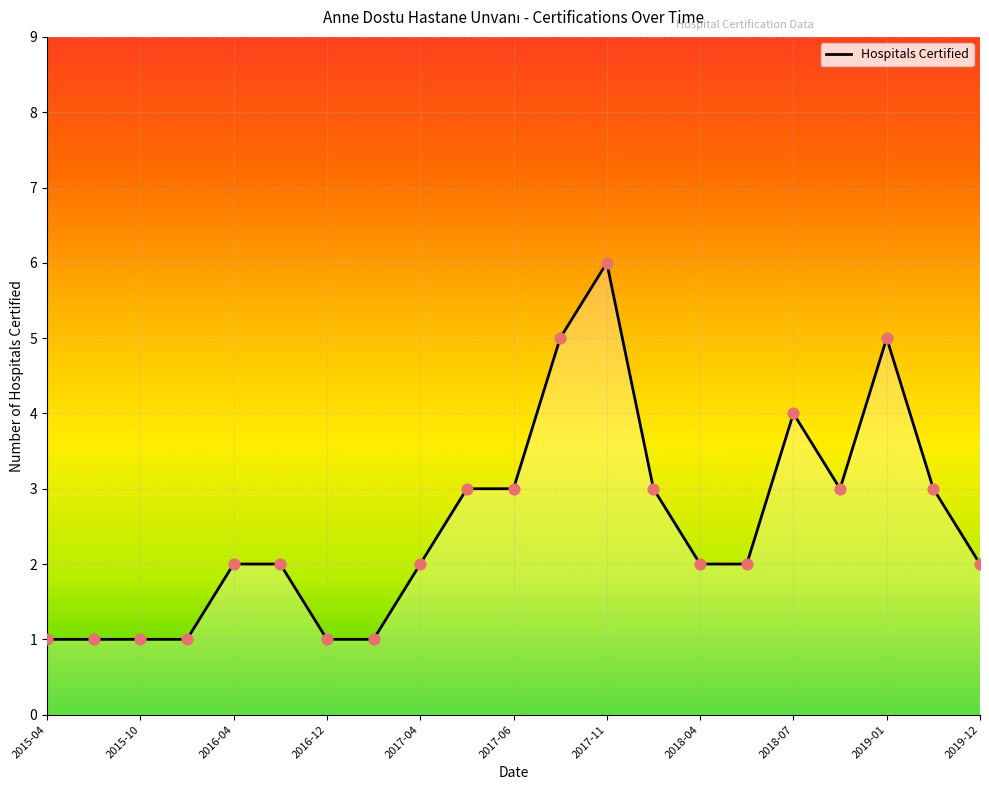

What is the greatest value displayed?

6